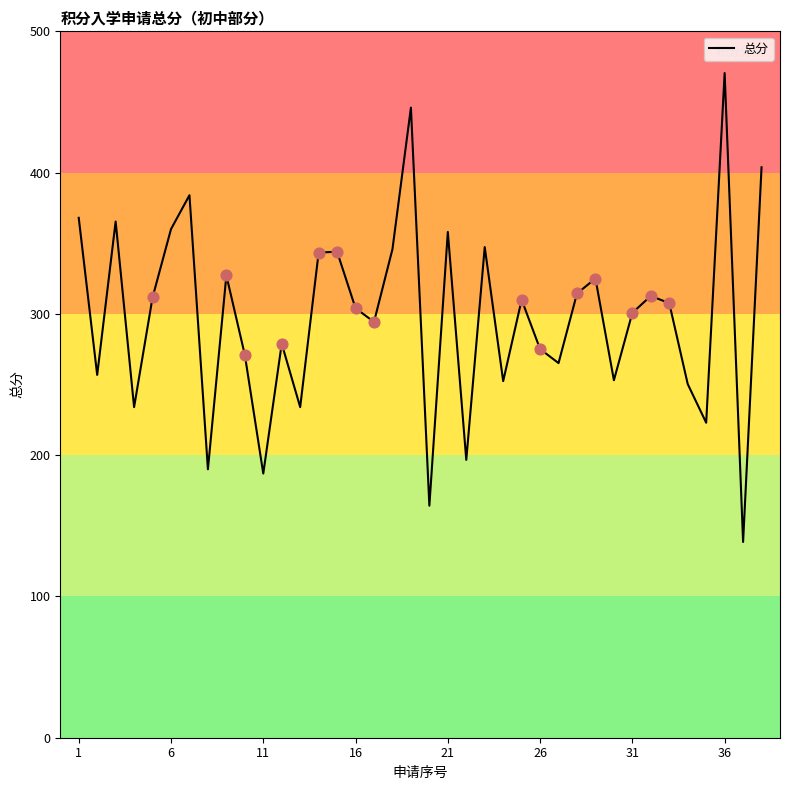

What is the minimum value shown in the chart?

138.6